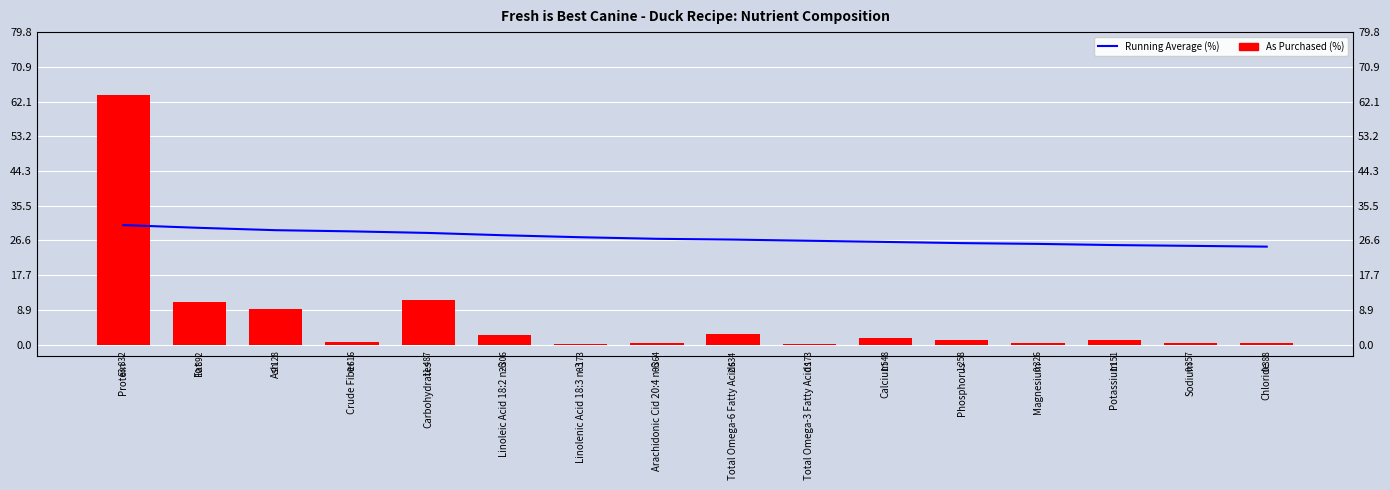

At which label does Running Average (%) first exceed 27?

Protein